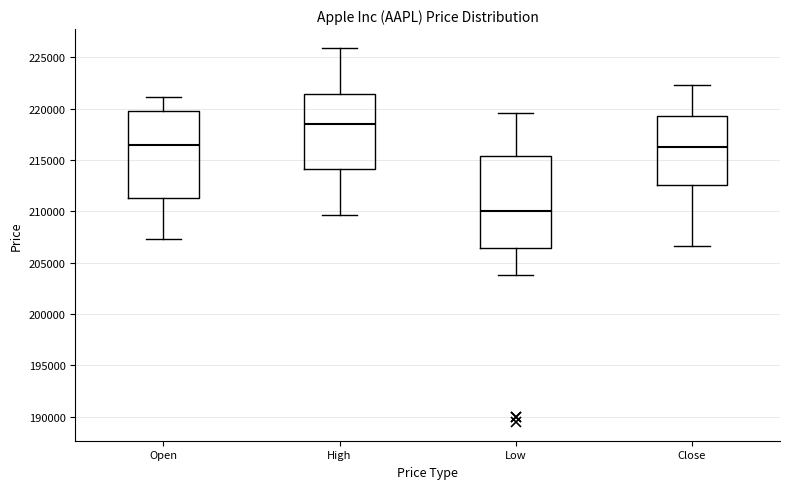

Which box's median line is the lowest?

Low